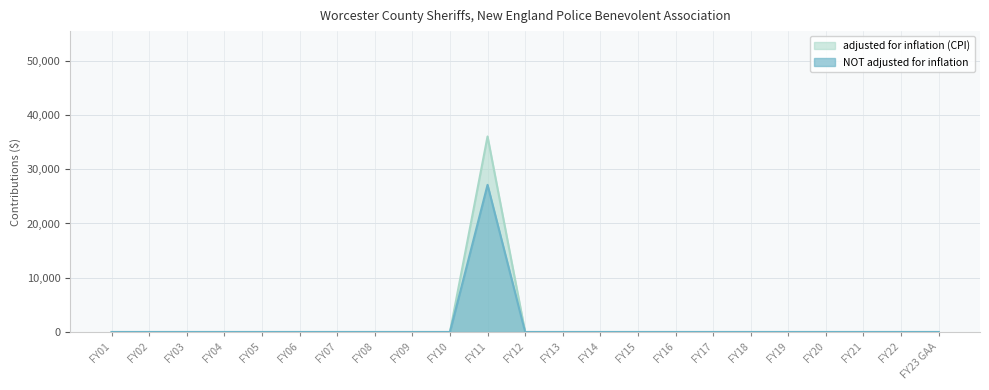

True or false: NOT adjusted for inflation and adjusted for inflation (CPI) intersect in this chart.

False